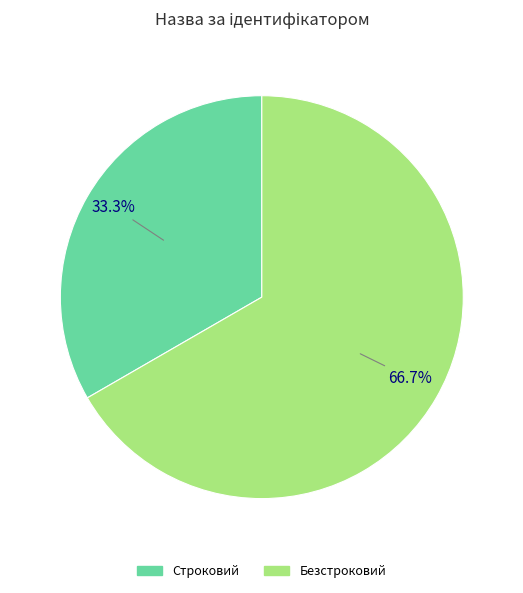

To the nearest percent, what is the difference between the Безстроковий and Строковий slice percentages?

33%